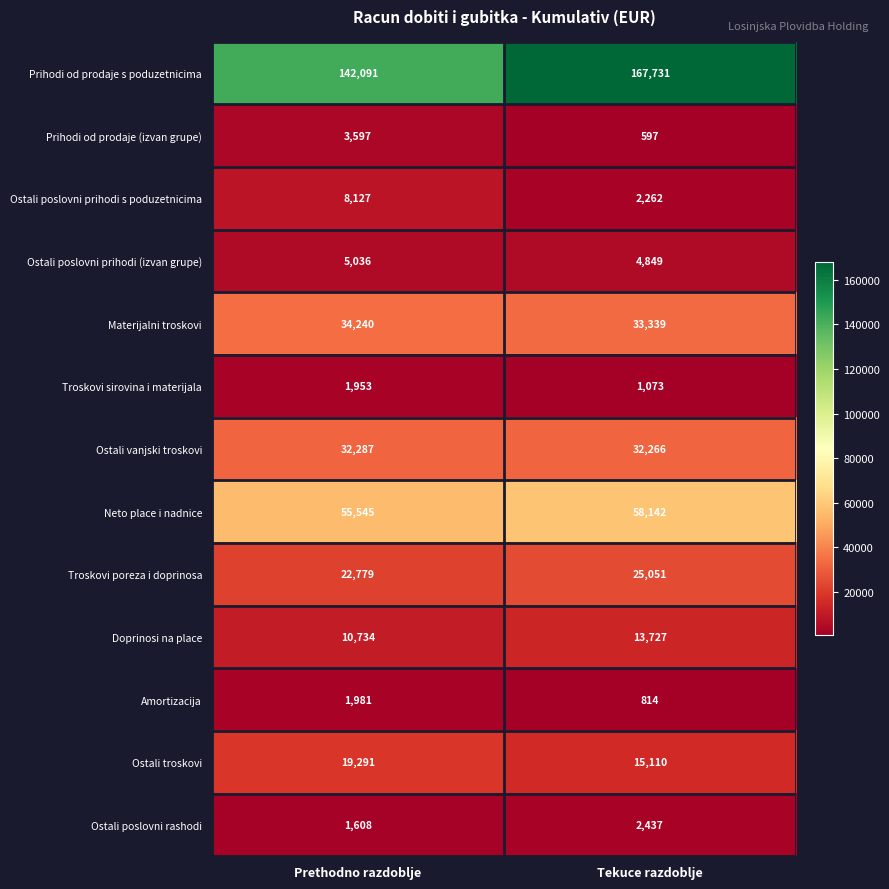

What is the total value across all series at Tekuce razdoblje?

357398